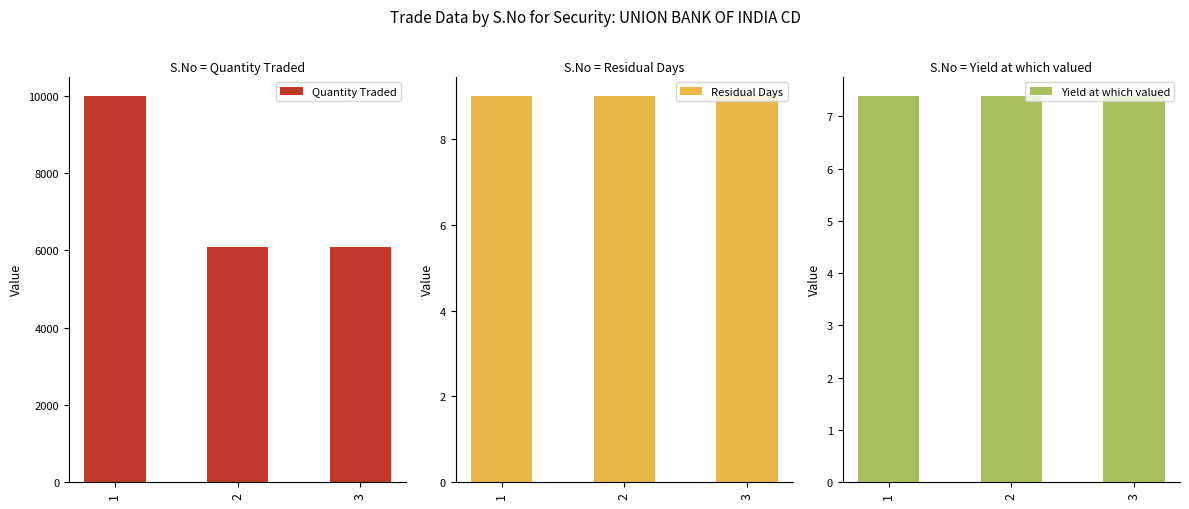

The value of Quantity Traded at 1 is 10000.0. True or false?

True